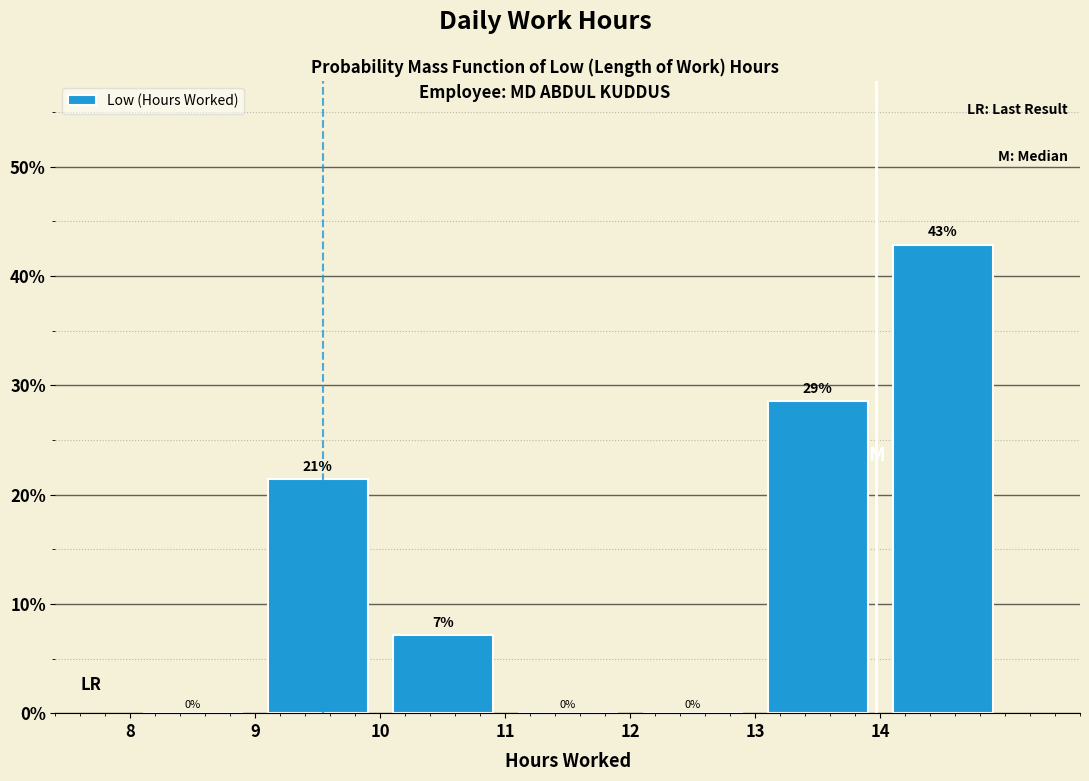

Over which range of the x-axis is the bar tallest?

14 to 15